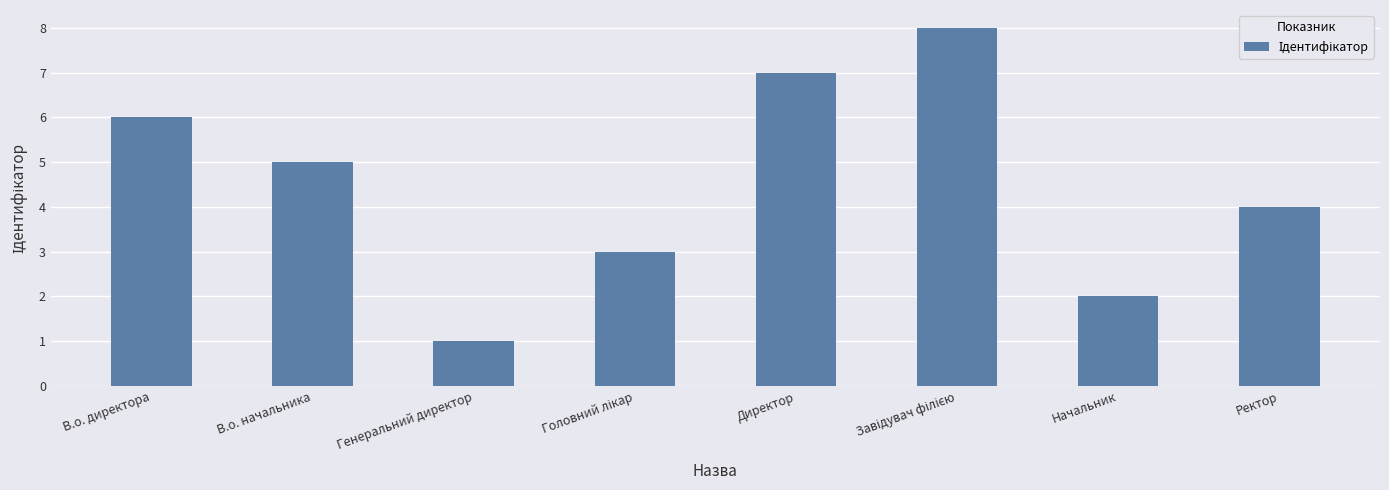

What is the minimum value shown in the chart?

1